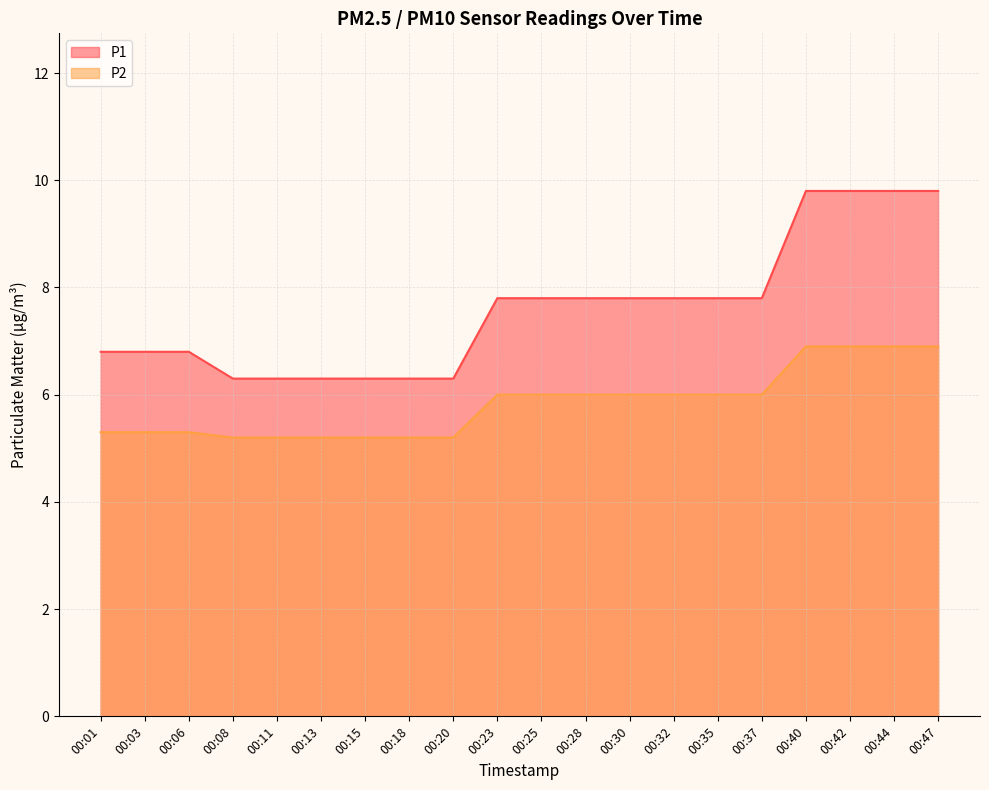

The value of P2 at 00:30 is 3.5. True or false?

False